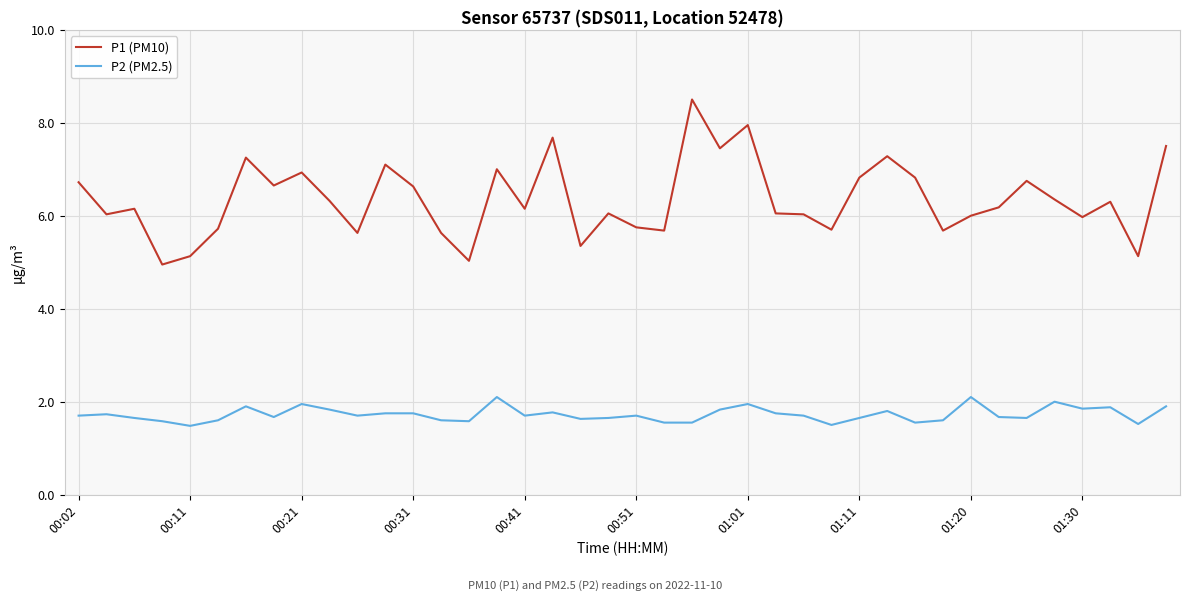

True or false: P1 (PM10) and P2 (PM2.5) cross at least once.

False